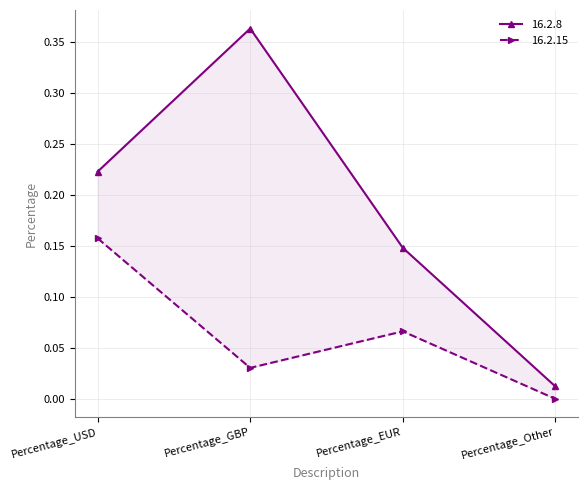

Reading left to right, what are all the values shown in this chart?

16.2.8: 0.2	0.4	0.1	0.0
16.2.15: 0.2	0.0	0.1	0.0